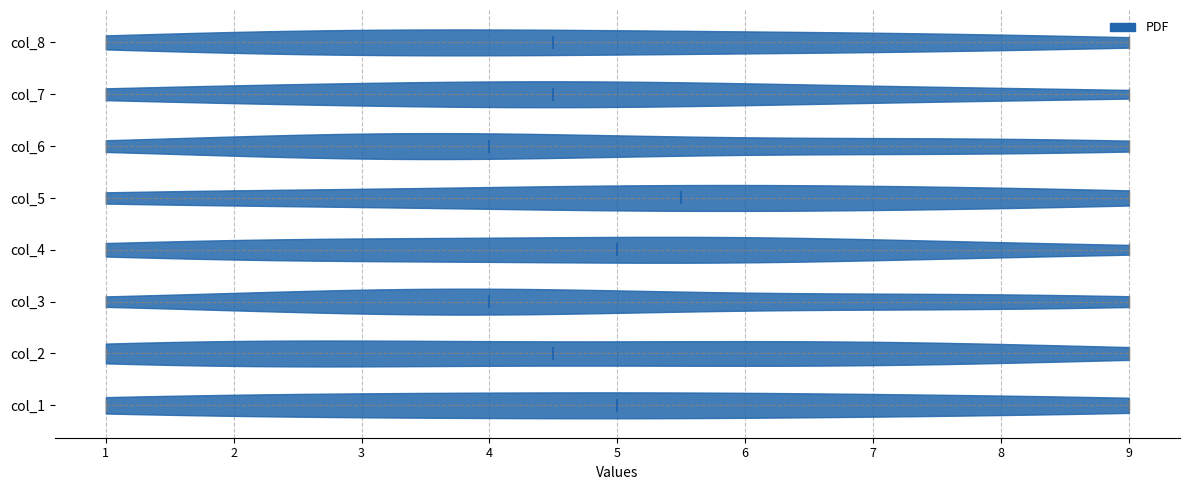

Which violin has the furthest to the right median line?

col_5